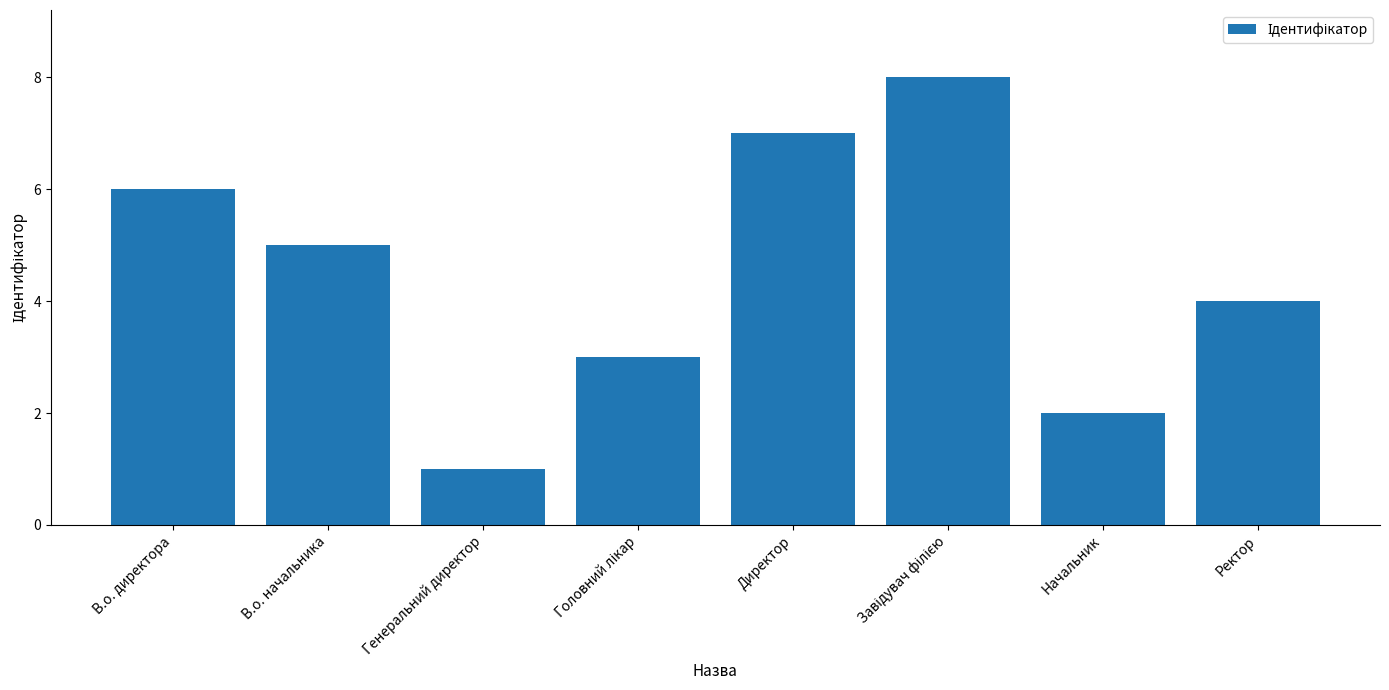

Count the values in the range 3 to 7.

5